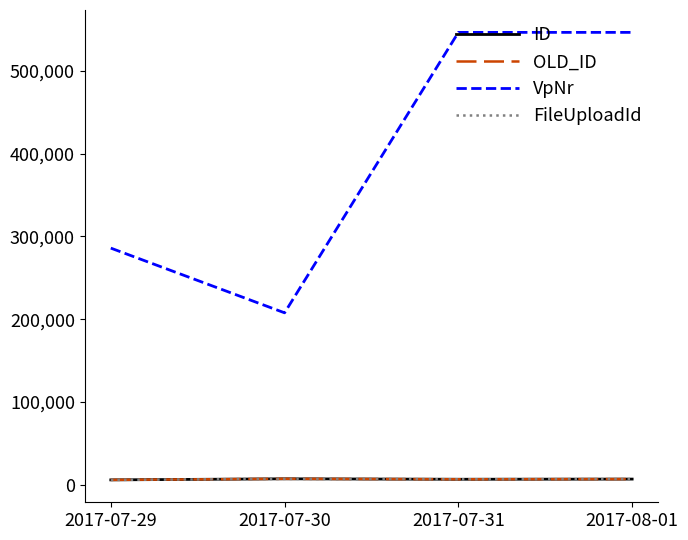

The FileUploadId series shows 1673 at 2017-07-29. True or false?

False